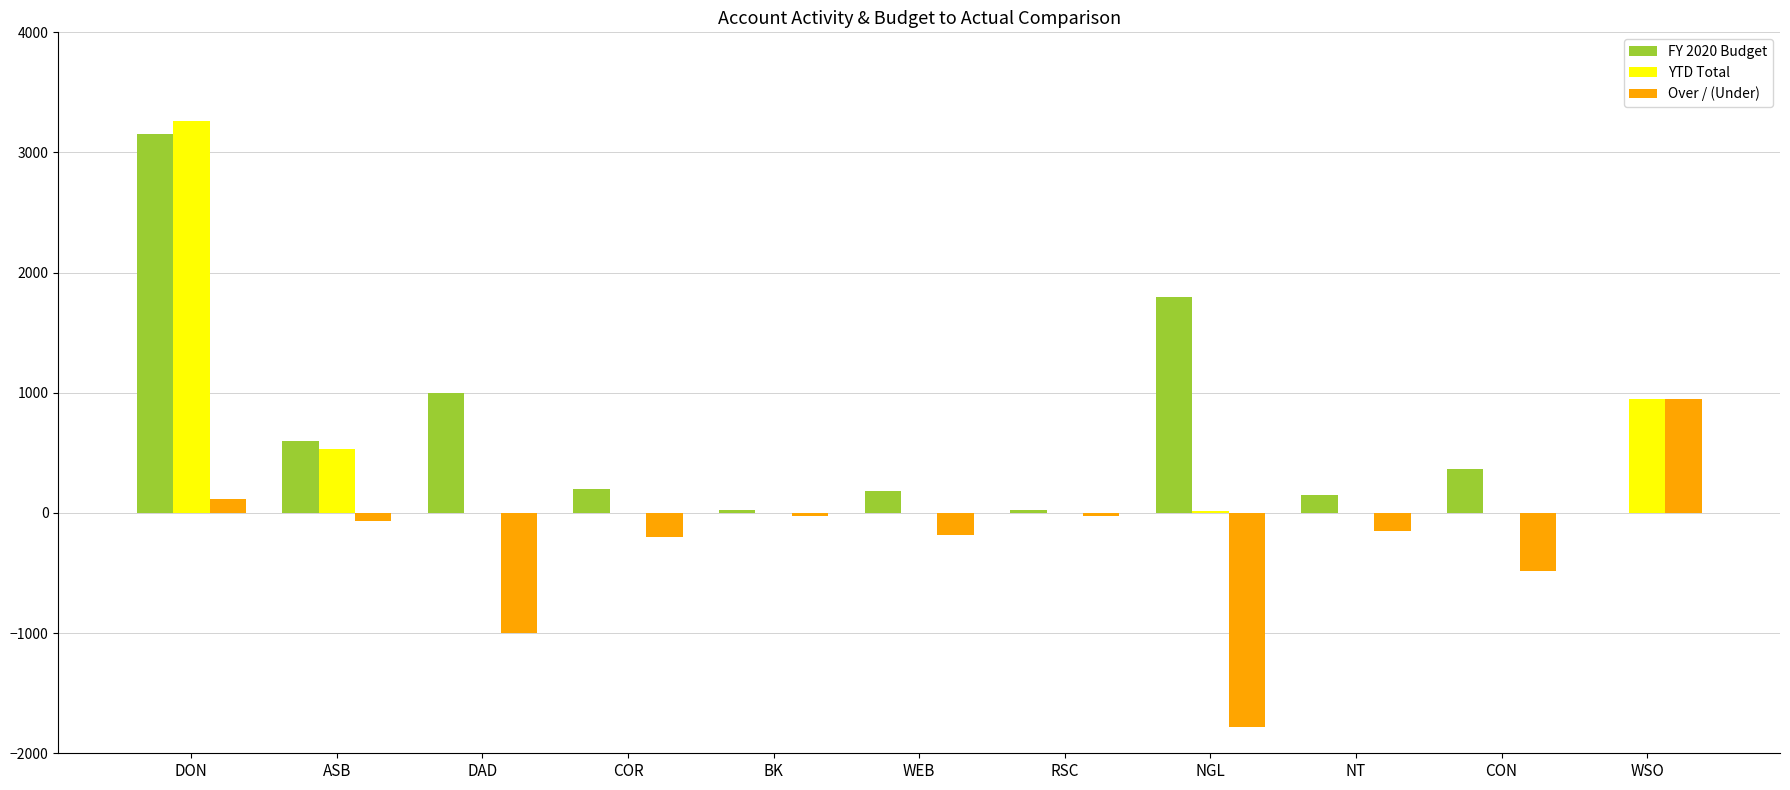

What is the spread (max minus min) of values at BK?

50.4